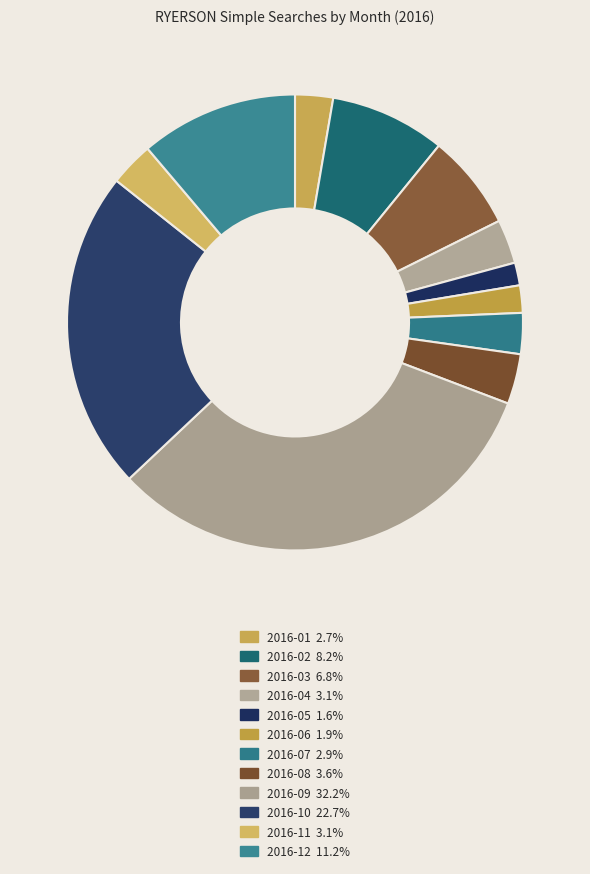

What is the largest slice in the pie chart?

2016-09